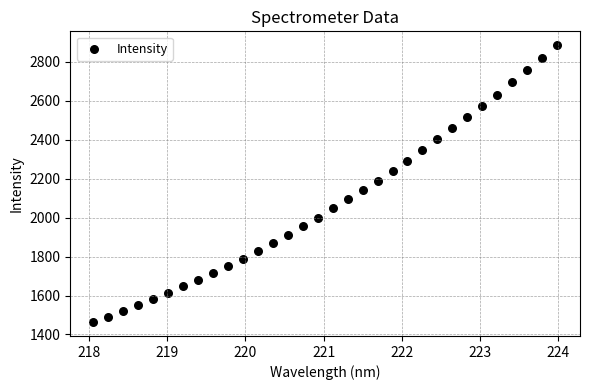

What is the range of X values (max minus min)?

5.9